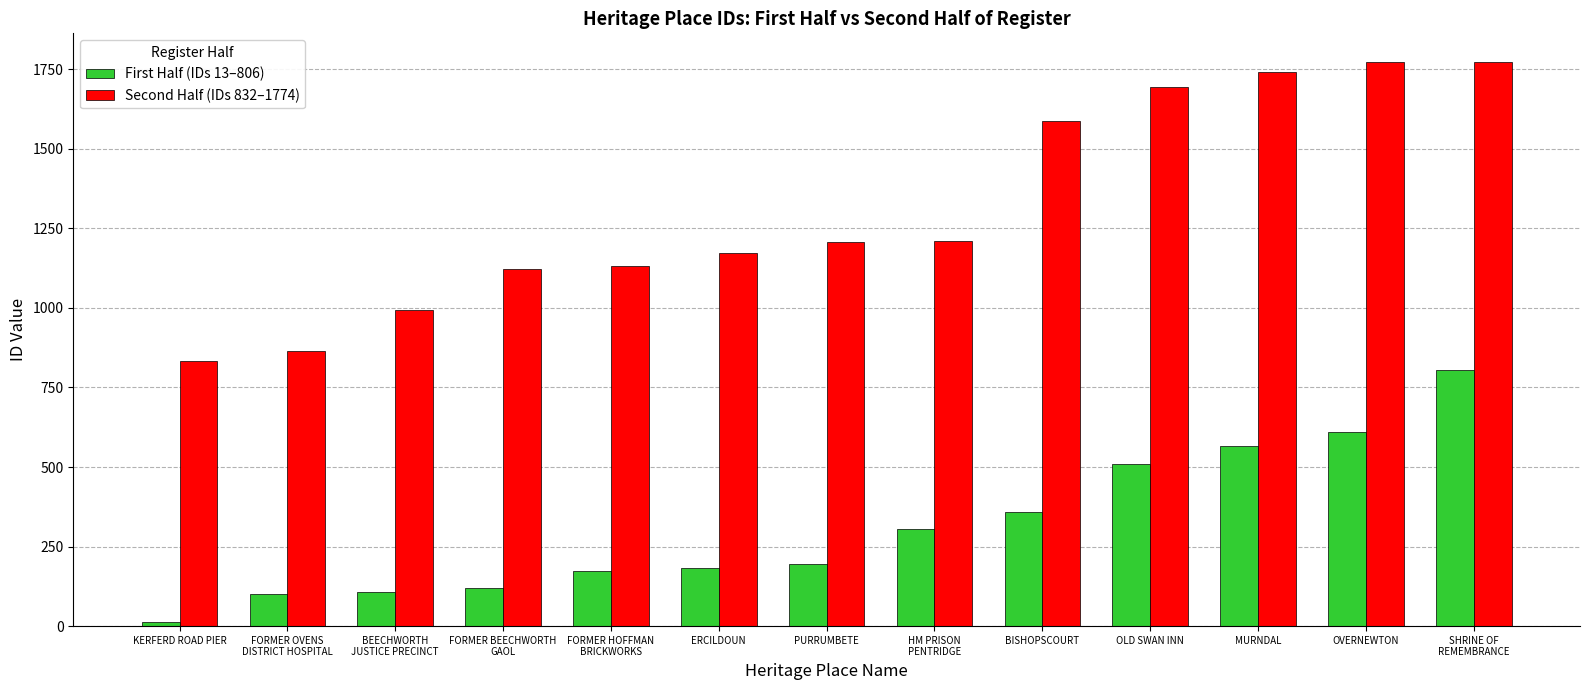

What is the label of the 13th bar from the left?

SHRINE OF
REMEMBRANCE